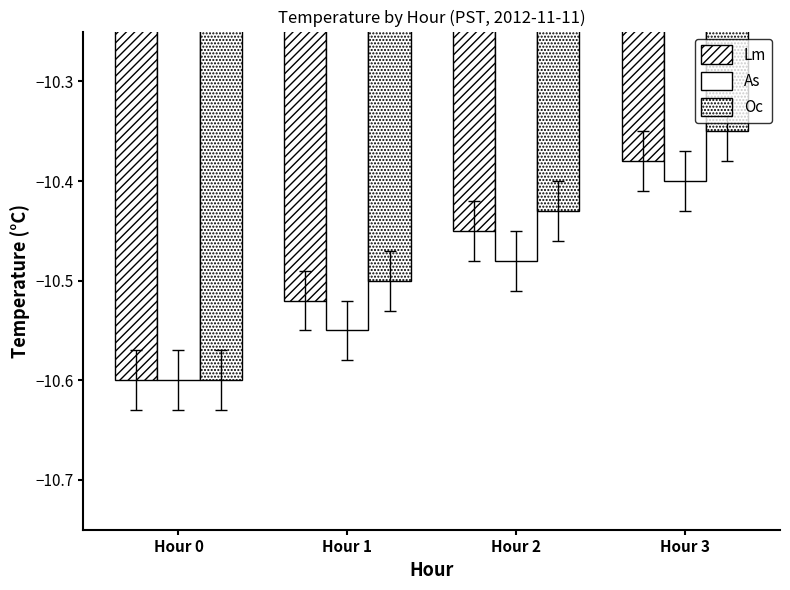

Reading right to left, extract all data points from this chart.

Lm: -10.4	-10.4	-10.5	-10.6
As: -10.4	-10.5	-10.6	-10.6
Oc: -10.3	-10.4	-10.5	-10.6